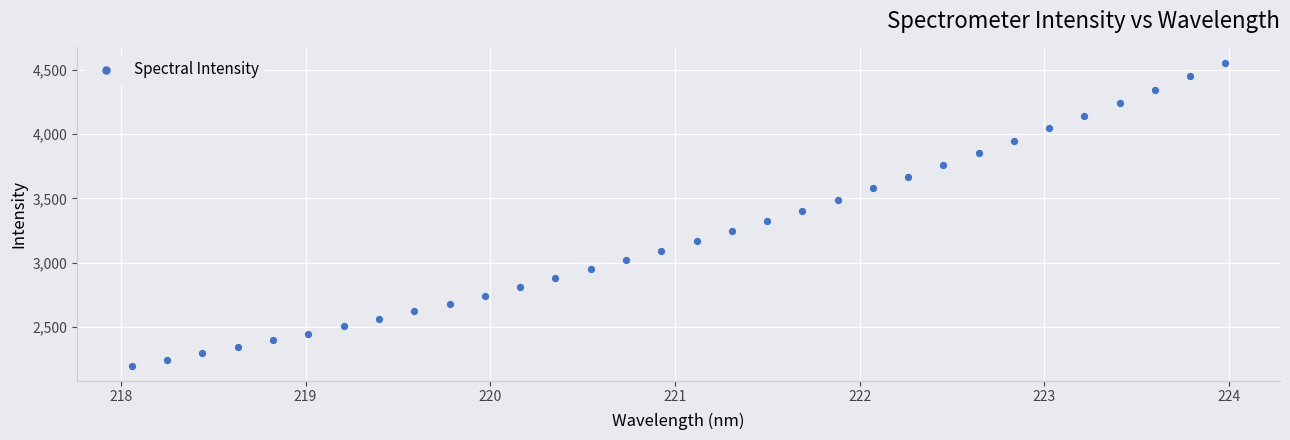

What is the range of Y values (max minus min)?

2361.1